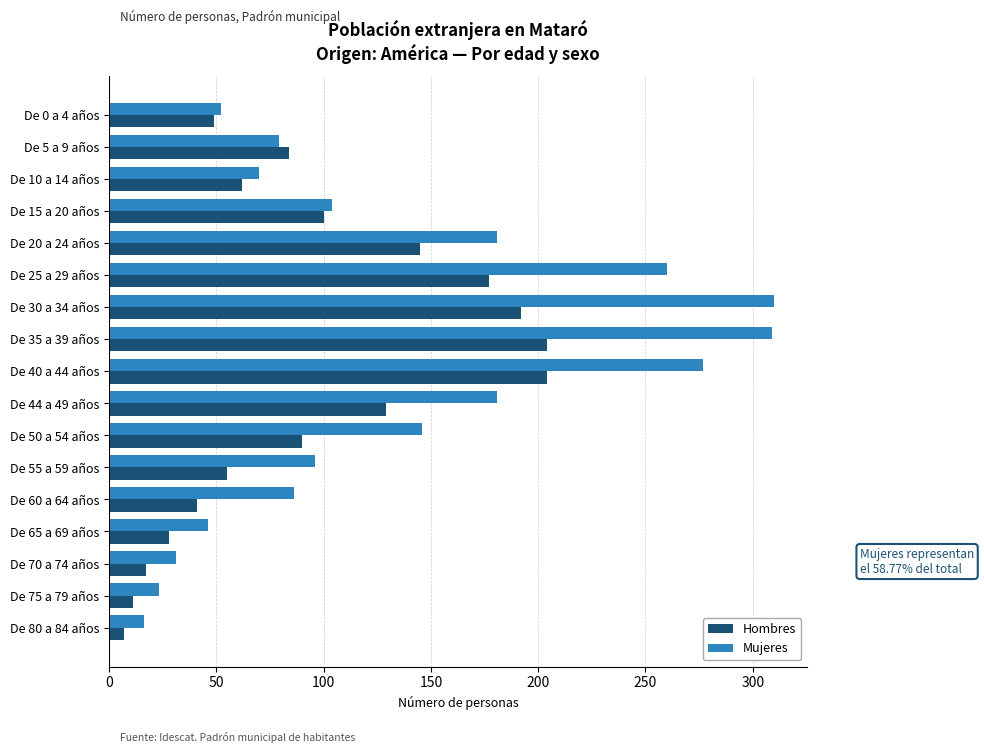

What is the average value of the Hombres series?

94